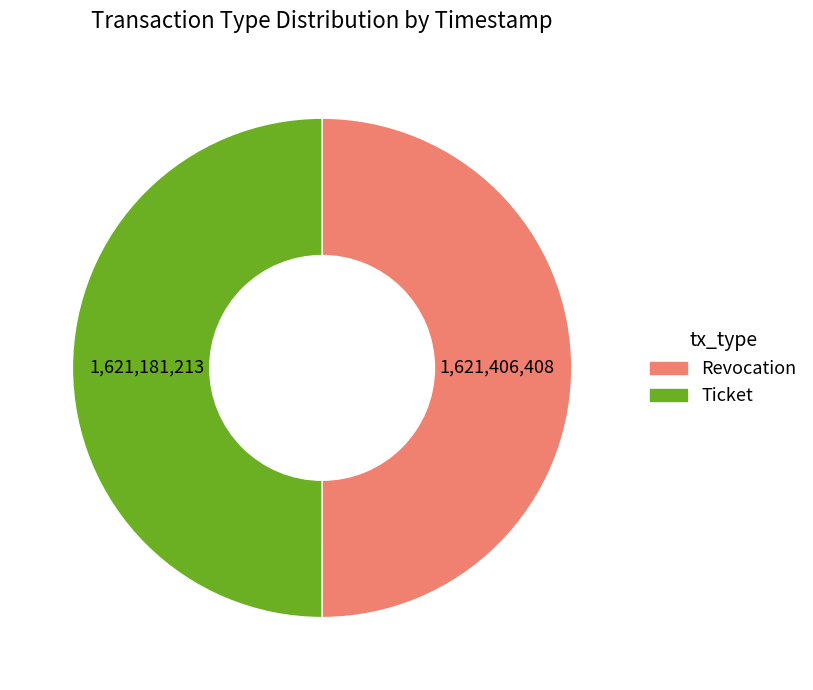

Is the sum of Ticket and Revocation greater than half?

Yes